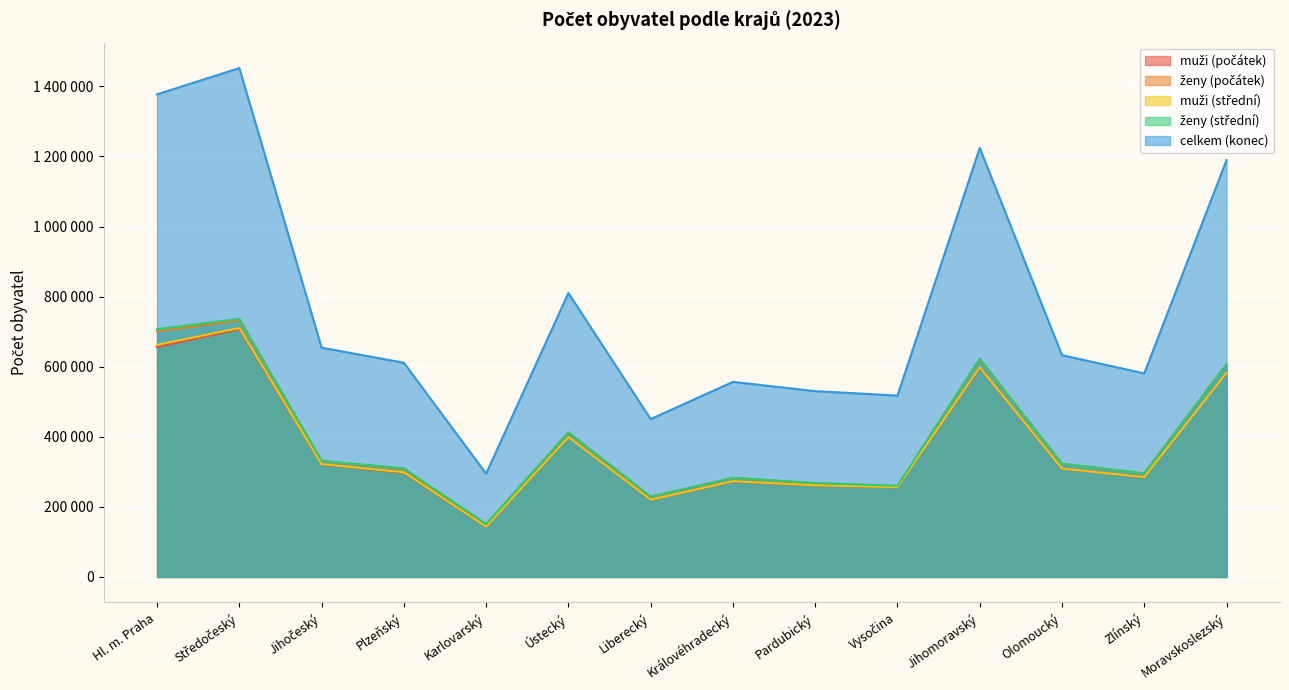

What is the average value of the muži (střední) series?

380227